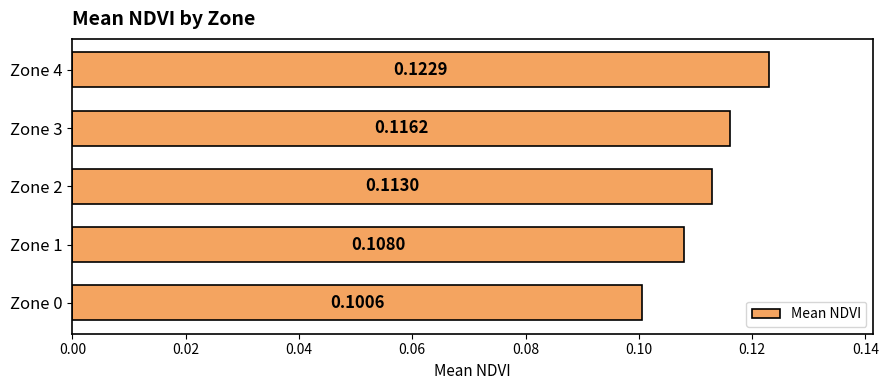

How many bars are there in total?

5